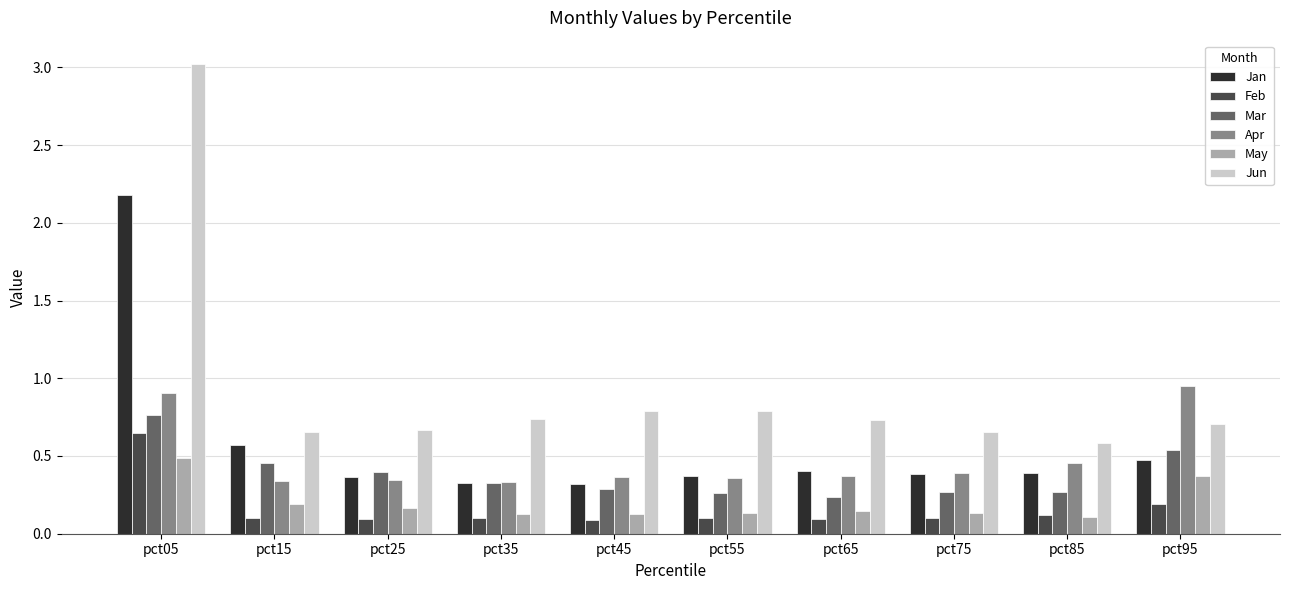

What is the difference between the maximum and second lowest values in the Jan series?

1.9